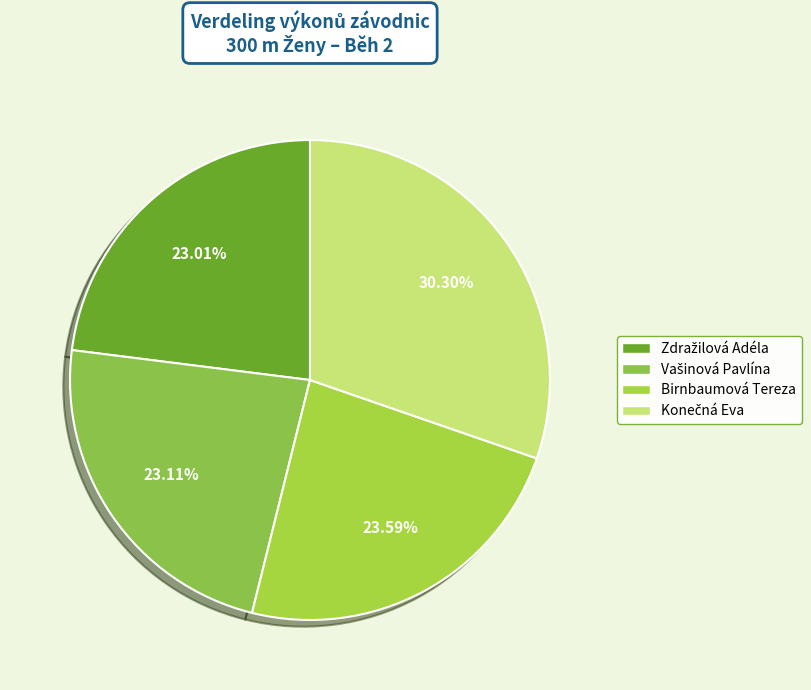

How many slices are in this pie chart?

4